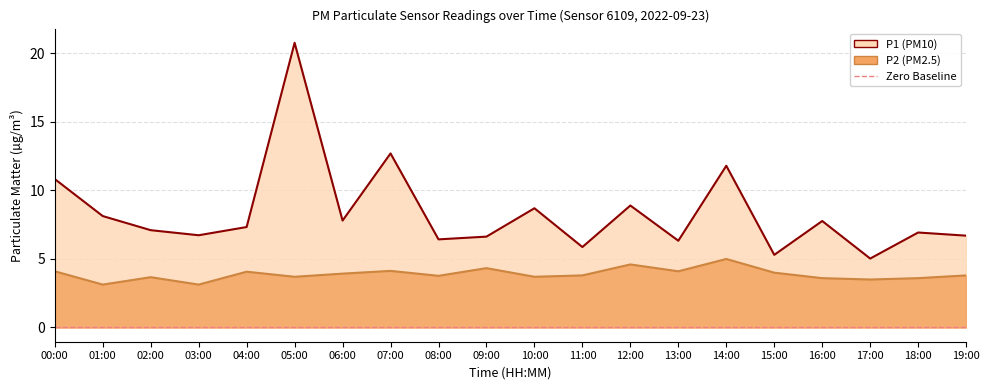

Reading left to right, transcribe all the data shown in this chart.

P1: 00:00=10.8	01:00=8.1	02:00=7.1	03:00=6.7	04:00=7.3	05:00=20.8	06:00=7.8	07:00=12.7	08:00=6.4	09:00=6.6	10:00=8.7	11:00=5.9	12:00=8.9	13:00=6.3	14:00=11.8	15:00=5.3	16:00=7.8	17:00=5.0	18:00=6.9	19:00=6.7
P2: 00:00=4.1	01:00=3.1	02:00=3.7	03:00=3.1	04:00=4.1	05:00=3.7	06:00=3.9	07:00=4.1	08:00=3.8	09:00=4.3	10:00=3.7	11:00=3.8	12:00=4.6	13:00=4.1	14:00=5.0	15:00=4.0	16:00=3.6	17:00=3.5	18:00=3.6	19:00=3.8